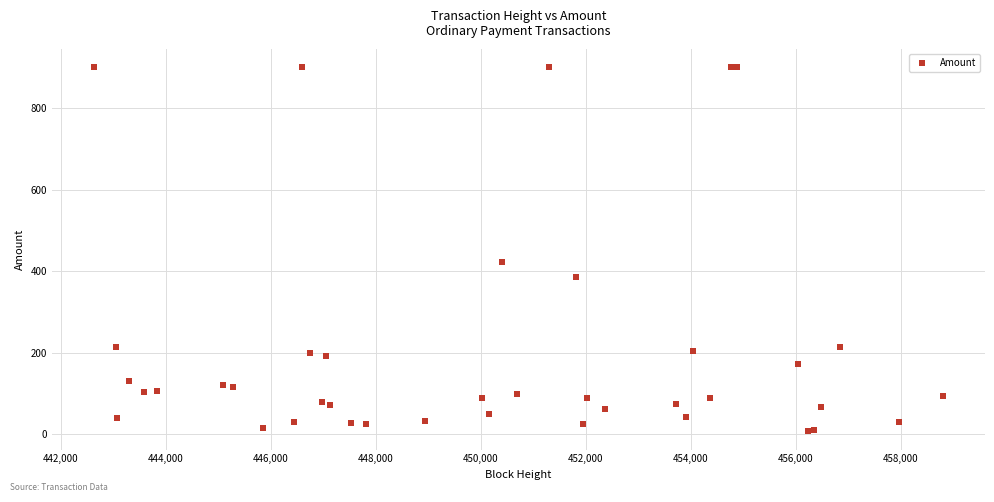

What Y value in the scatter plot is closest to 453?

423.4